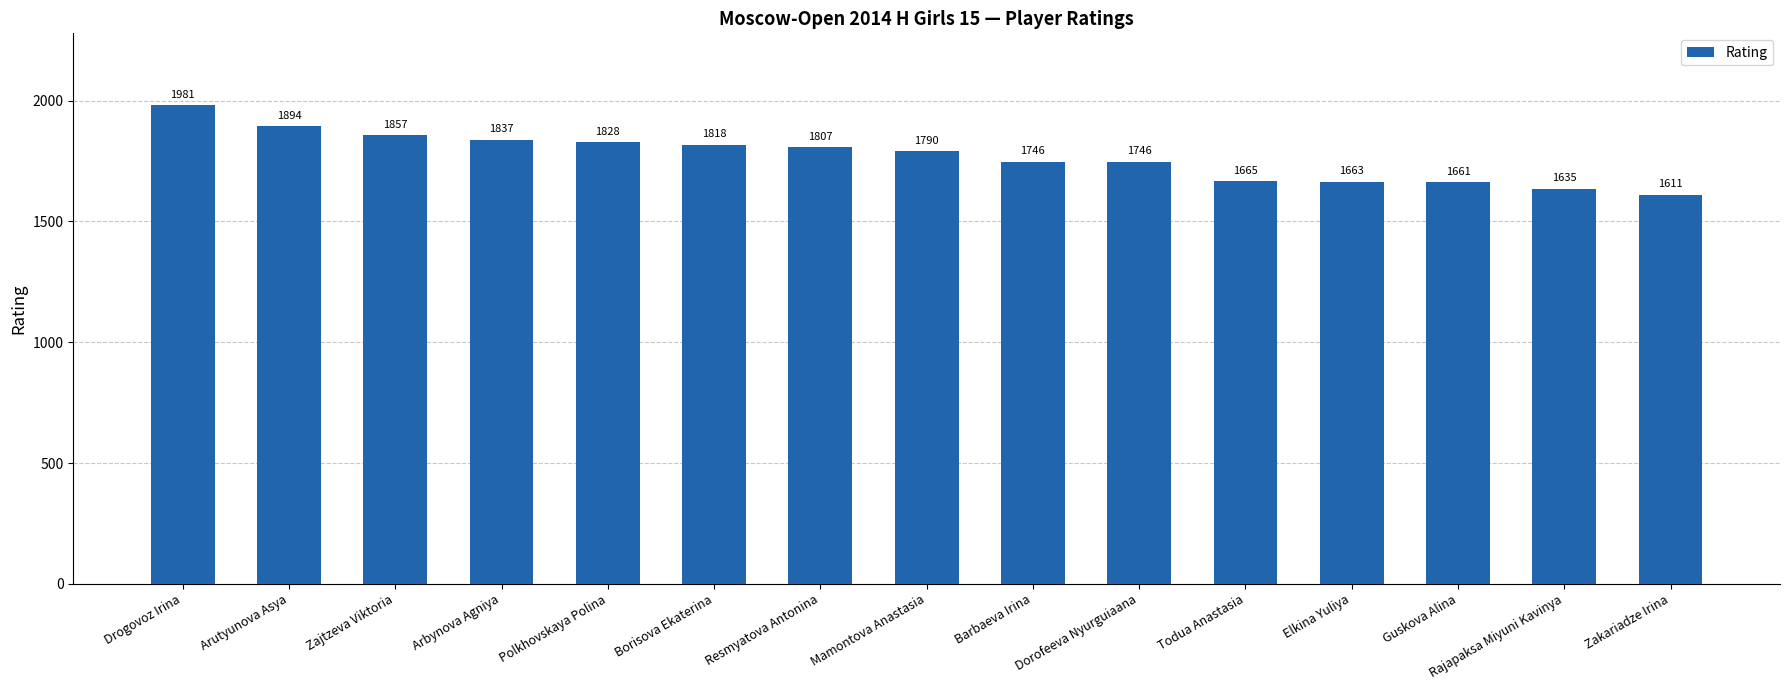

Reading left to right, list all the values displayed in this chart.

1981	1894	1857	1837	1828	1818	1807	1790	1746	1746	1665	1663	1661	1635	1611